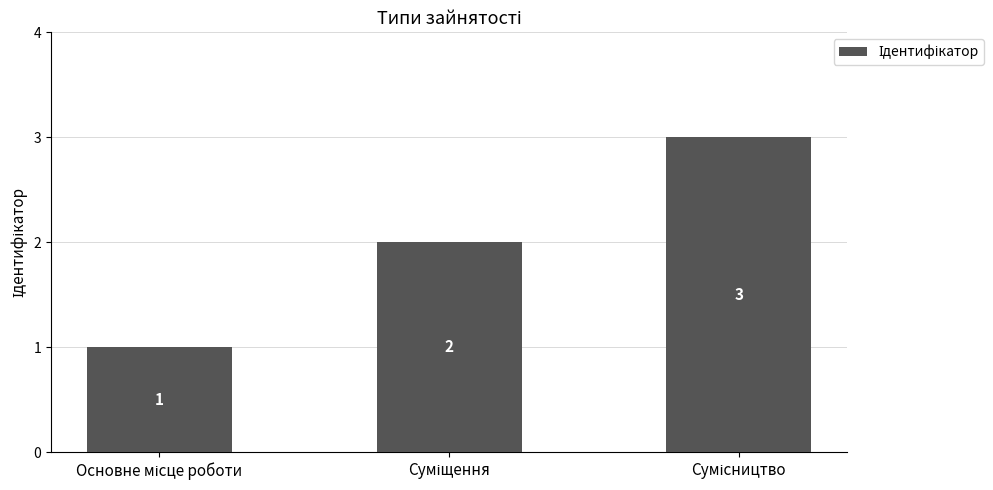

Reading left to right, what are all the values shown in this chart?

1	2	3